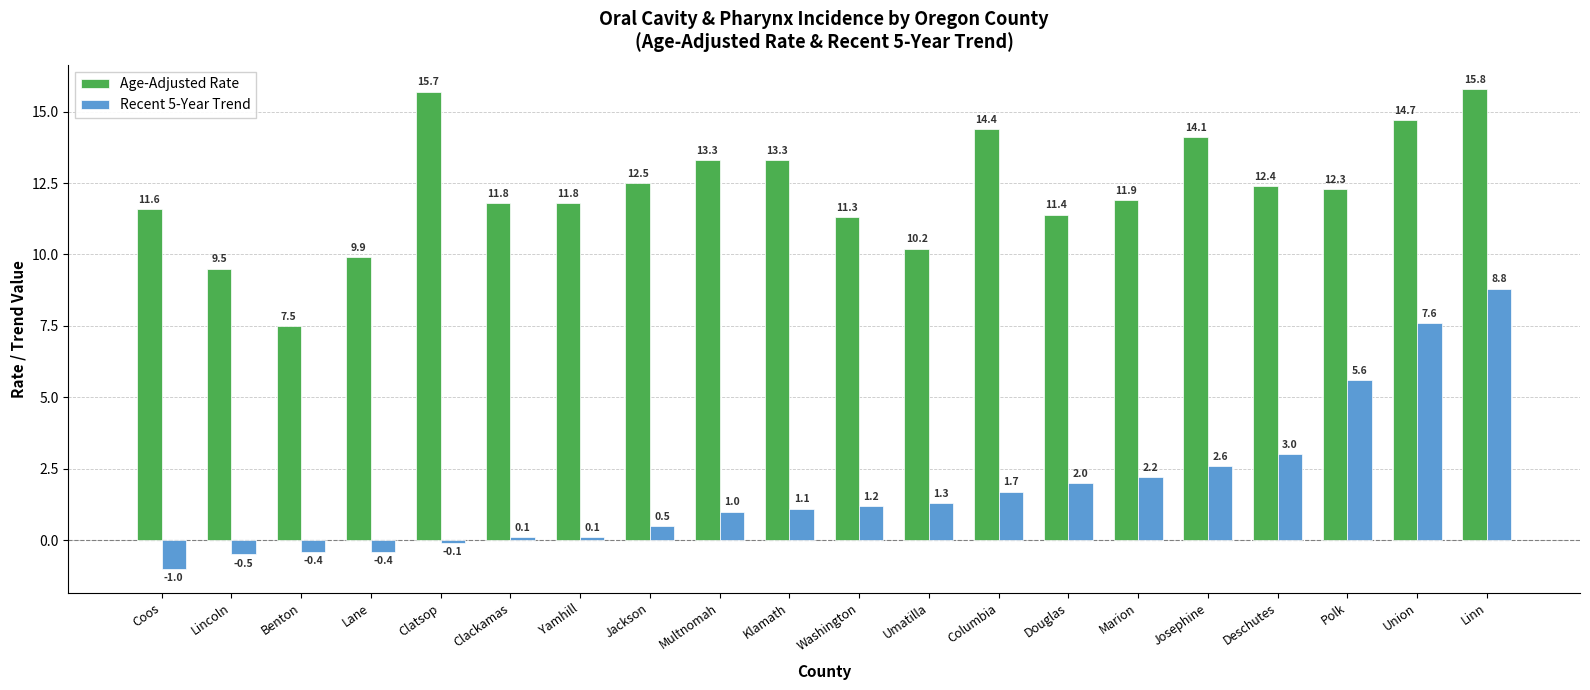

What is the value of the Recent 5-Year Trend bar at the 11th from the left?

1.2